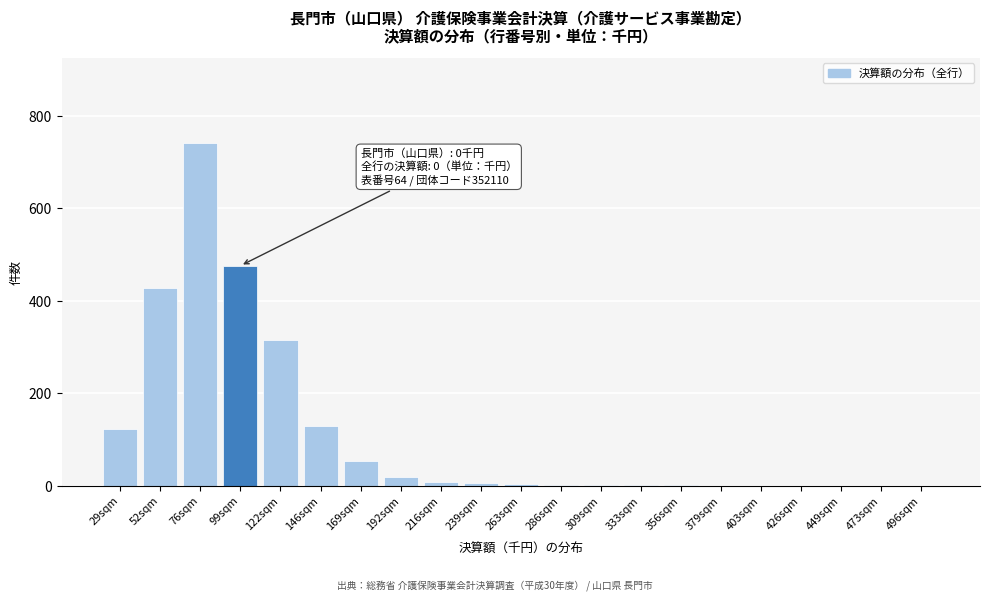

What is the change in value from 146sqm to 403sqm?

-128